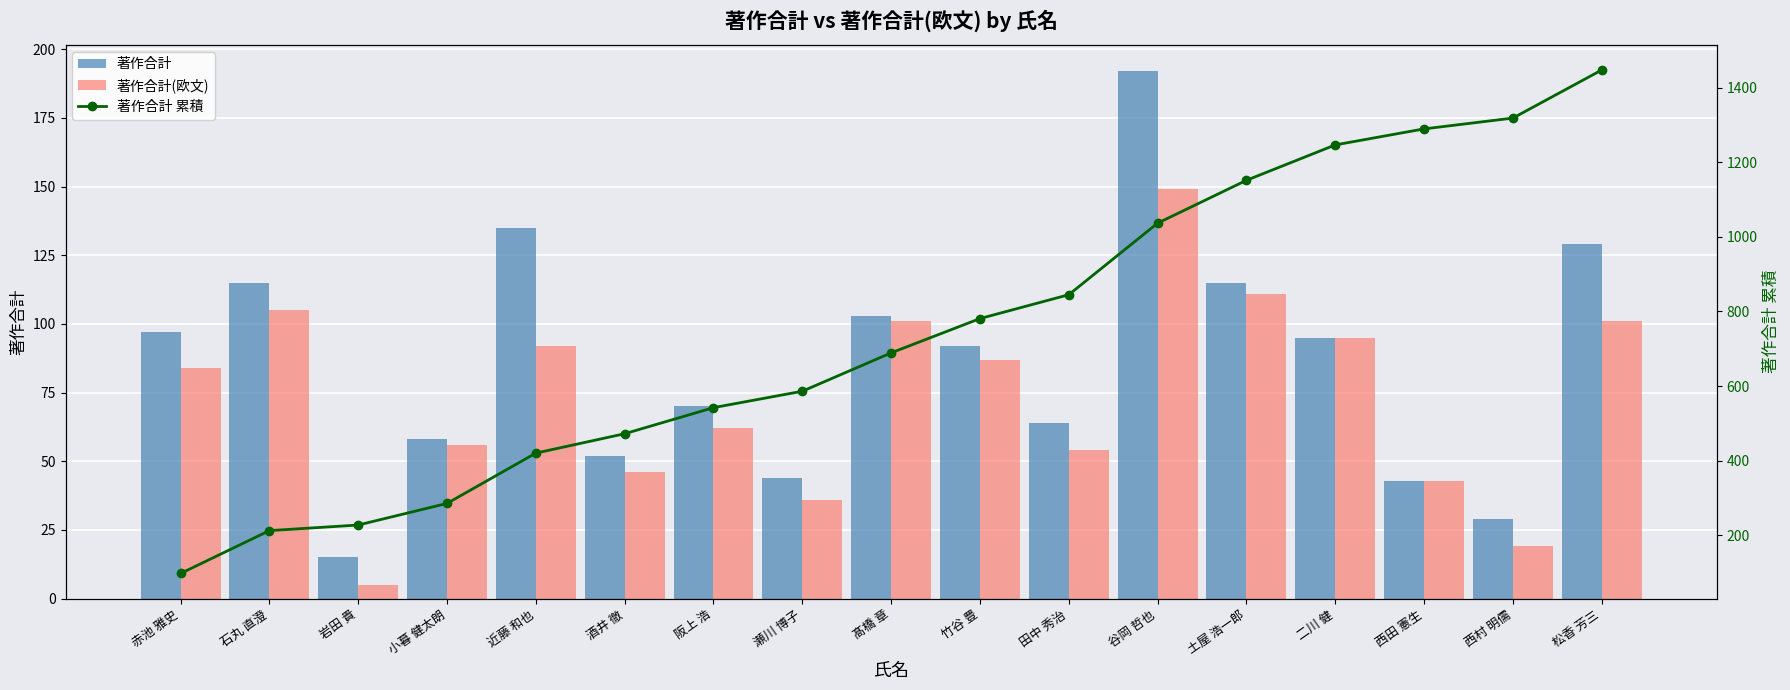

What position from the right is 酒井 徹?

12